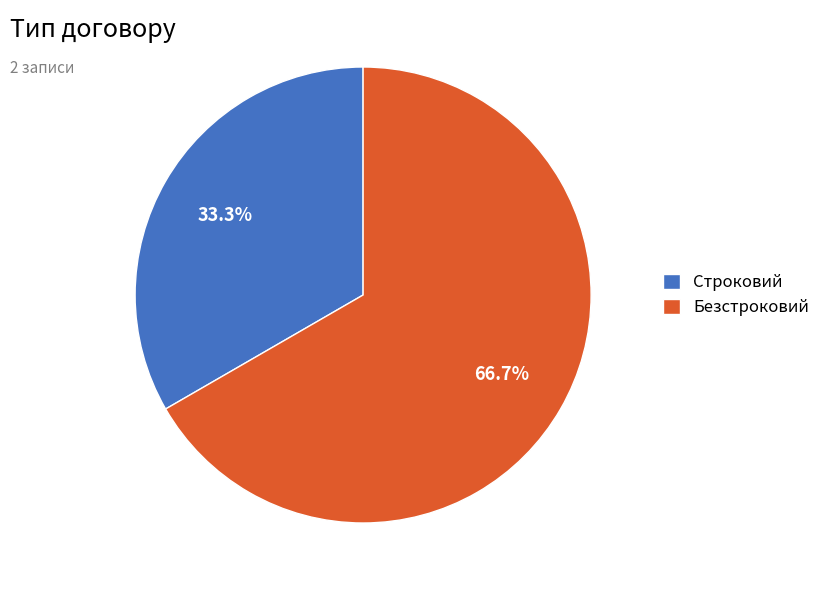

How many segments does this pie chart have?

2